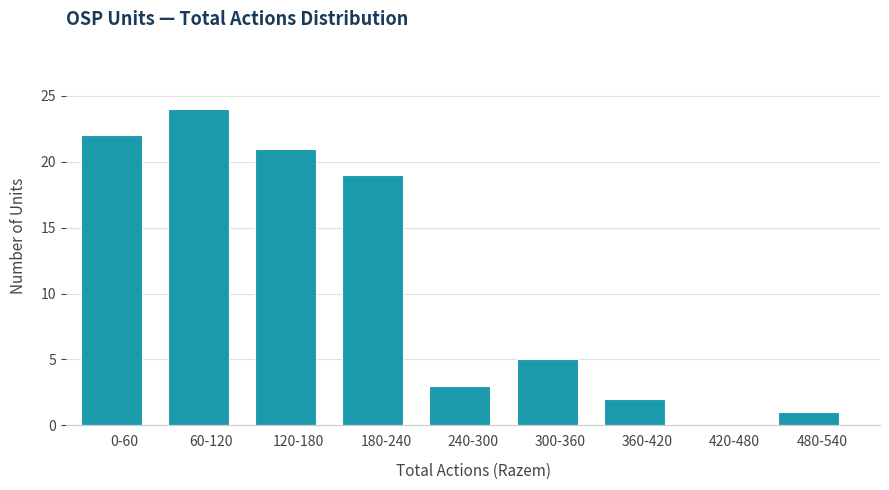

Reading left to right, extract all data points from this chart.

0-60=22	60-120=24	120-180=21	180-240=19	240-300=3	300-360=5	360-420=2	420-480=0	480-540=1